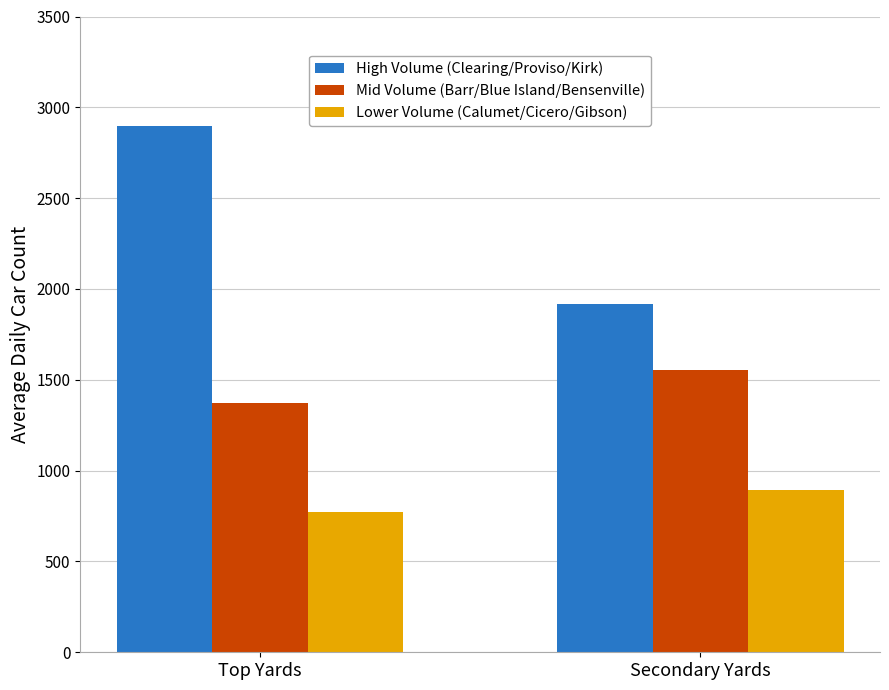

How many bars are there in each group?

3